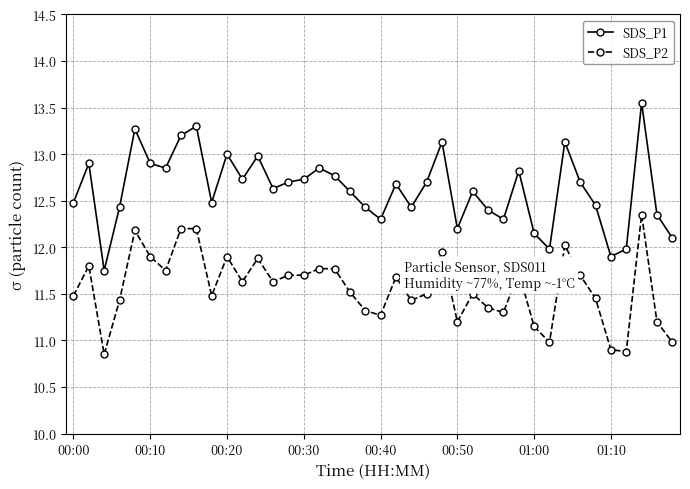

How many values in the SDS_P1 series are below 12?

4